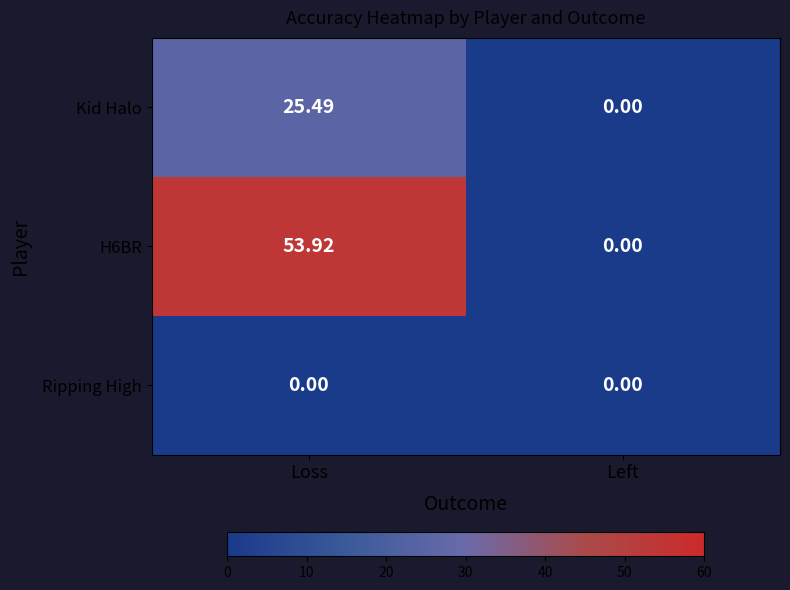

Which label corresponds to the largest value in the chart?

Loss